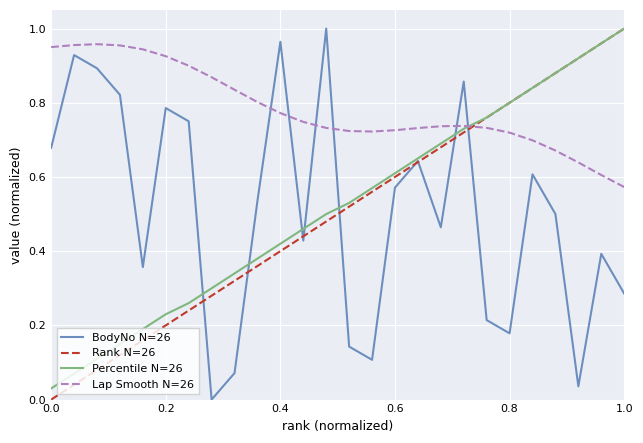

True or false: Percentile N=26 and Rank N=26 intersect in this chart.

False